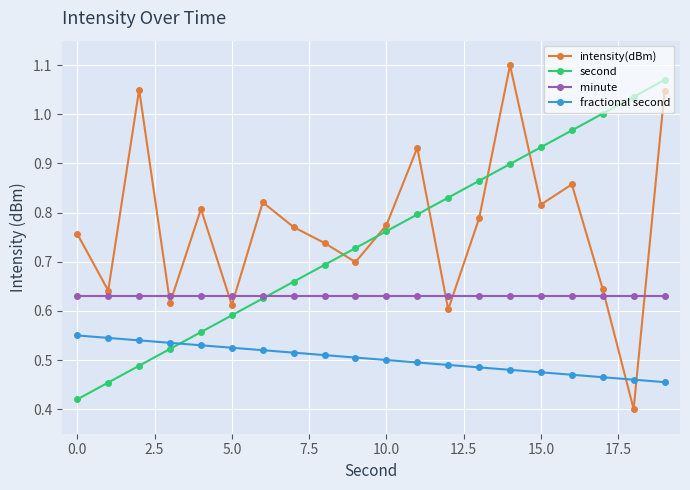

At how many categories does at least one series exceed 0?

20